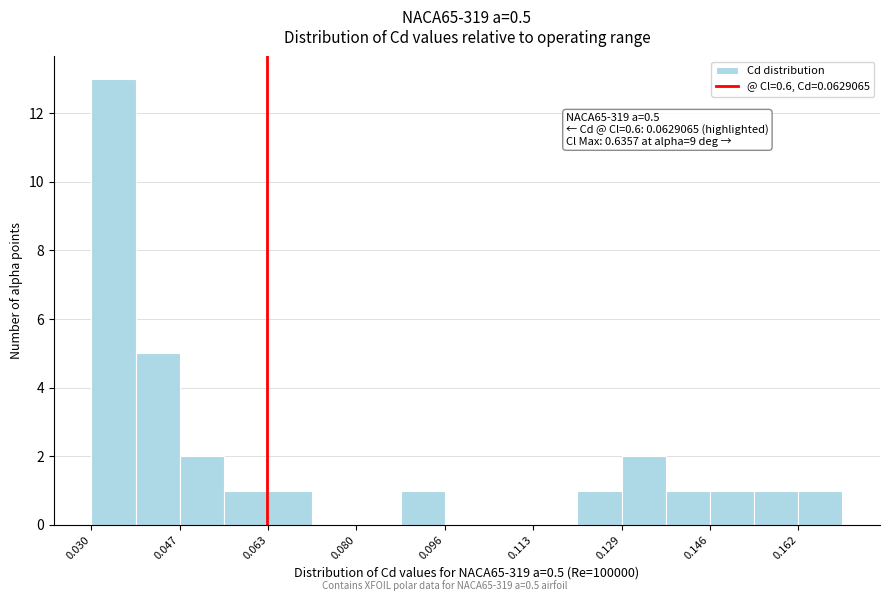

Which range on the x-axis has the tallest bar?

0.030 to 0.038